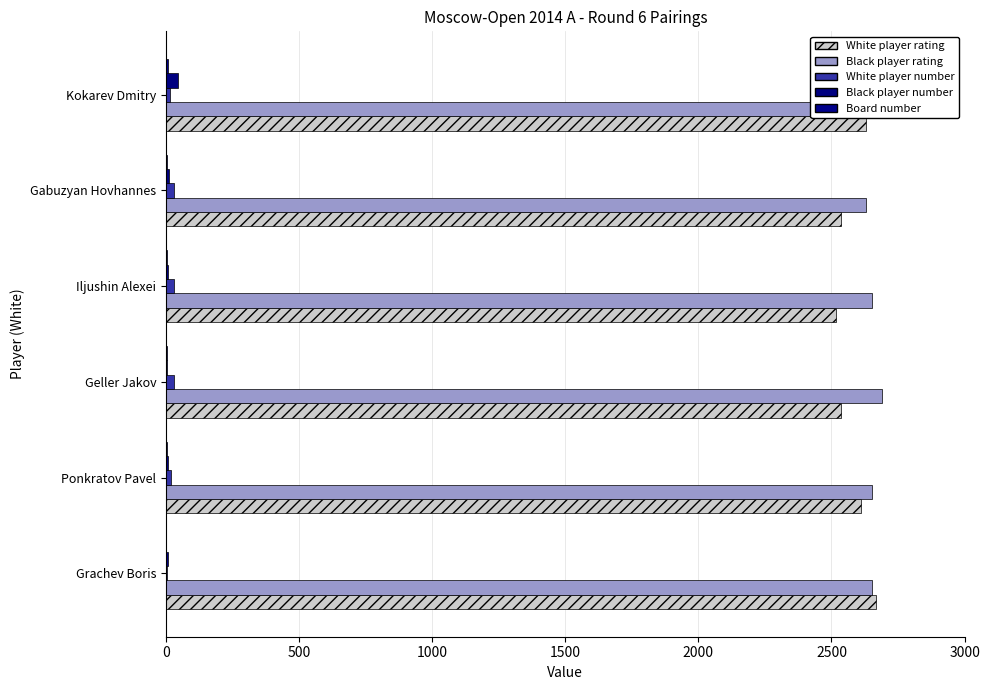

Does the chart contain stacked bars?

No